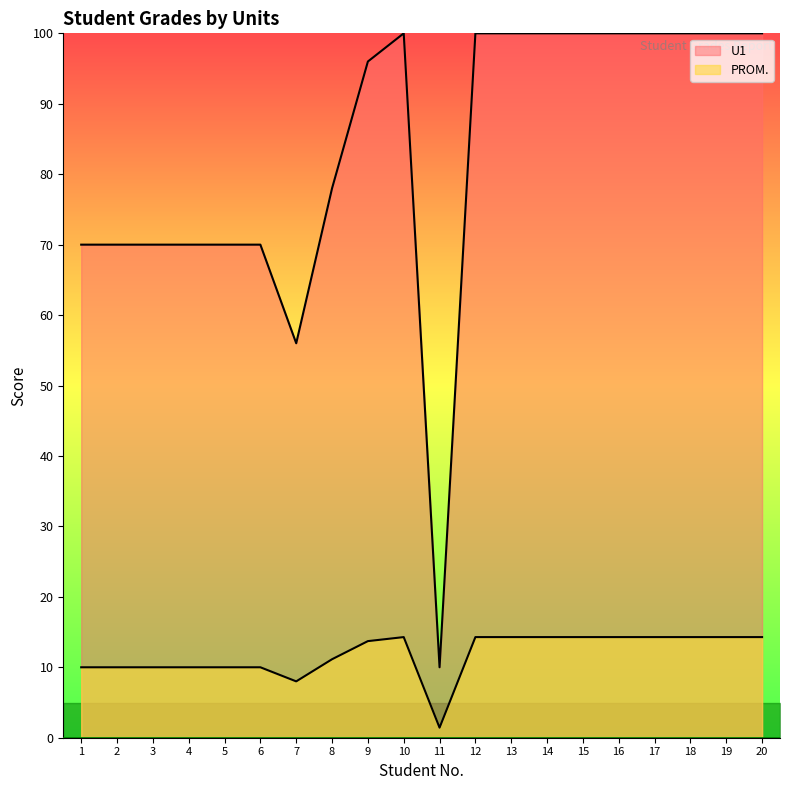

How many lines are shown in the chart?

2